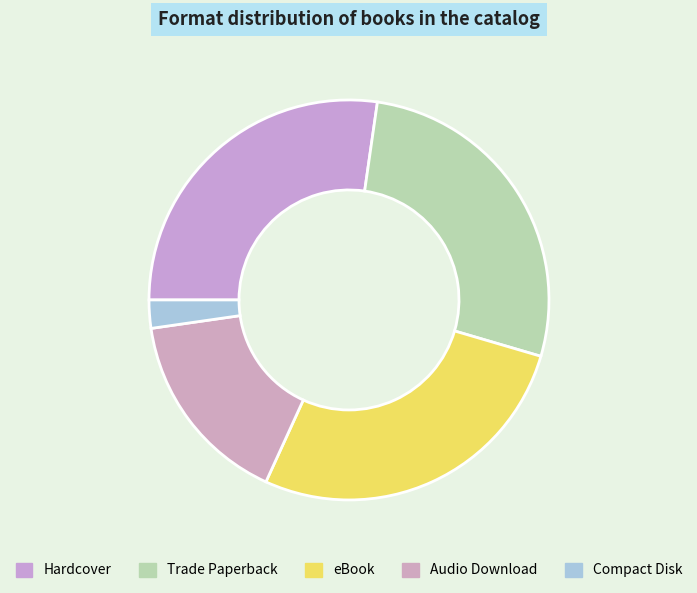

Count the number of slices in the pie.

5